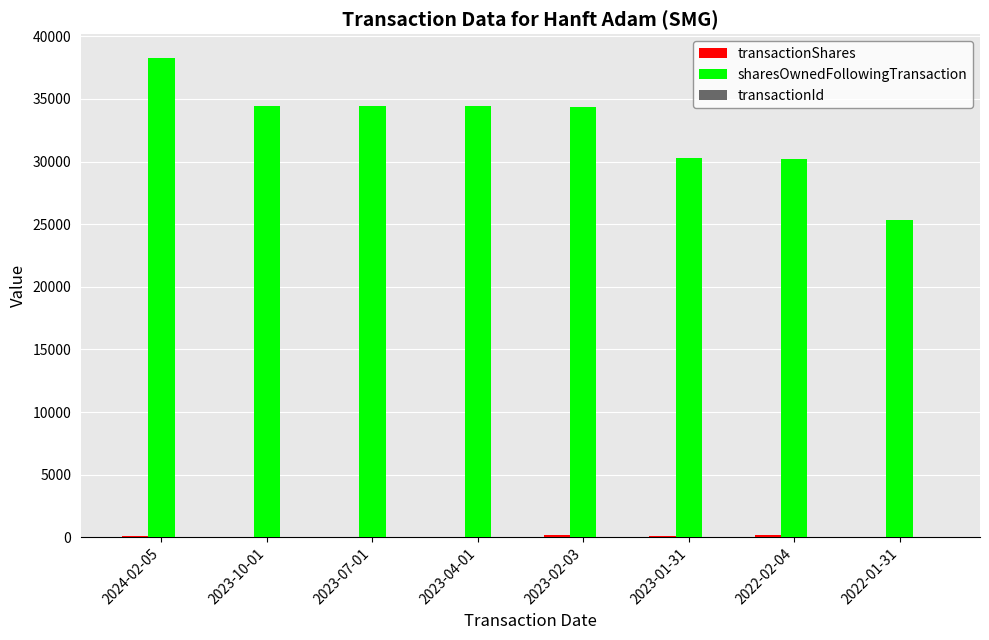

How many groups of bars are there?

8